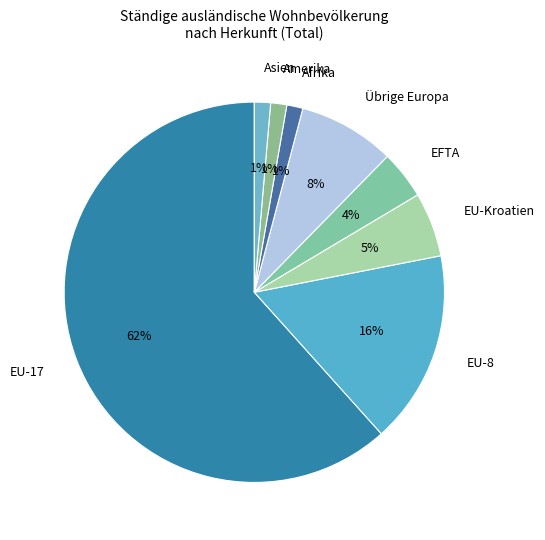

Do EU-17 and Afrika together represent more than half of the pie?

Yes